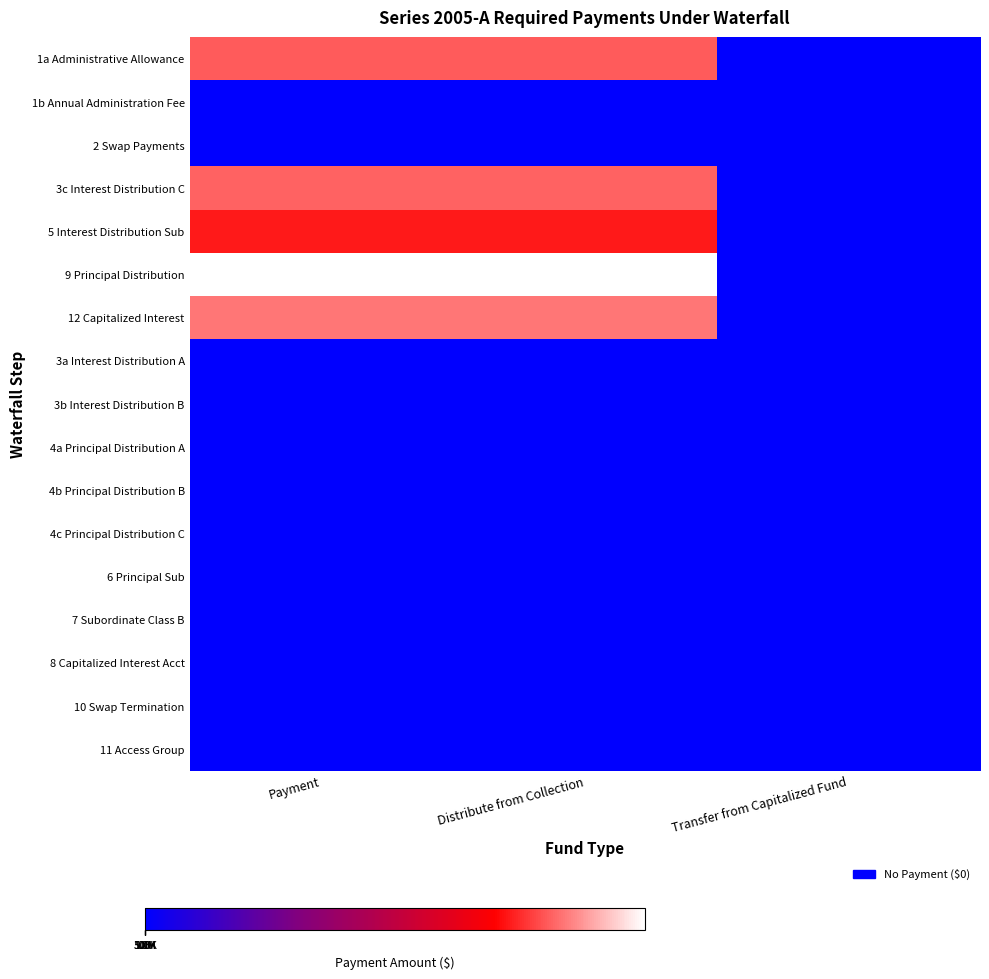

Reading left to right, what are all the values shown in this chart?

1a Administrative Allowance: Payment=12.5	Distribute from Collection=12.5	Transfer from Capitalized Fund=0.0
1b Annual Administration Fee: Payment=0.0	Distribute from Collection=0.0	Transfer from Capitalized Fund=0.0
2 Swap Payments: Payment=0.0	Distribute from Collection=0.0	Transfer from Capitalized Fund=0.0
3c Interest Distribution C: Payment=12.6	Distribute from Collection=12.6	Transfer from Capitalized Fund=0.0
5 Interest Distribution Sub: Payment=11.3	Distribute from Collection=11.3	Transfer from Capitalized Fund=0.0
9 Principal Distribution: Payment=15.5	Distribute from Collection=15.5	Transfer from Capitalized Fund=0.0
12 Capitalized Interest: Payment=13.0	Distribute from Collection=13.0	Transfer from Capitalized Fund=0.0
3a Interest Distribution A: Payment=0.0	Distribute from Collection=0.0	Transfer from Capitalized Fund=0.0
3b Interest Distribution B: Payment=0.0	Distribute from Collection=0.0	Transfer from Capitalized Fund=0.0
4a Principal Distribution A: Payment=0.0	Distribute from Collection=0.0	Transfer from Capitalized Fund=0.0
4b Principal Distribution B: Payment=0.0	Distribute from Collection=0.0	Transfer from Capitalized Fund=0.0
4c Principal Distribution C: Payment=0.0	Distribute from Collection=0.0	Transfer from Capitalized Fund=0.0
6 Principal Sub: Payment=0.0	Distribute from Collection=0.0	Transfer from Capitalized Fund=0.0
7 Subordinate Class B: Payment=0.0	Distribute from Collection=0.0	Transfer from Capitalized Fund=0.0
8 Capitalized Interest Acct: Payment=0.0	Distribute from Collection=0.0	Transfer from Capitalized Fund=0.0
10 Swap Termination: Payment=0.0	Distribute from Collection=0.0	Transfer from Capitalized Fund=0.0
11 Access Group: Payment=0.0	Distribute from Collection=0.0	Transfer from Capitalized Fund=0.0